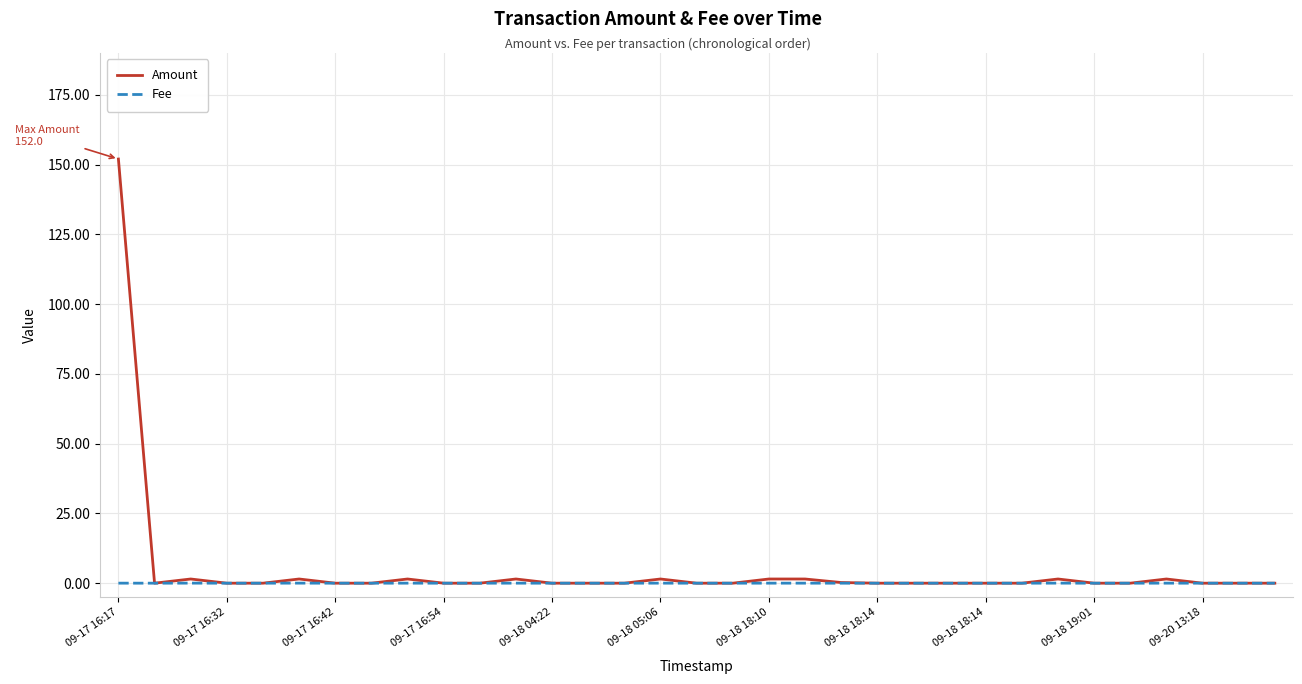

Which series has the largest range (max minus min)?

Amount